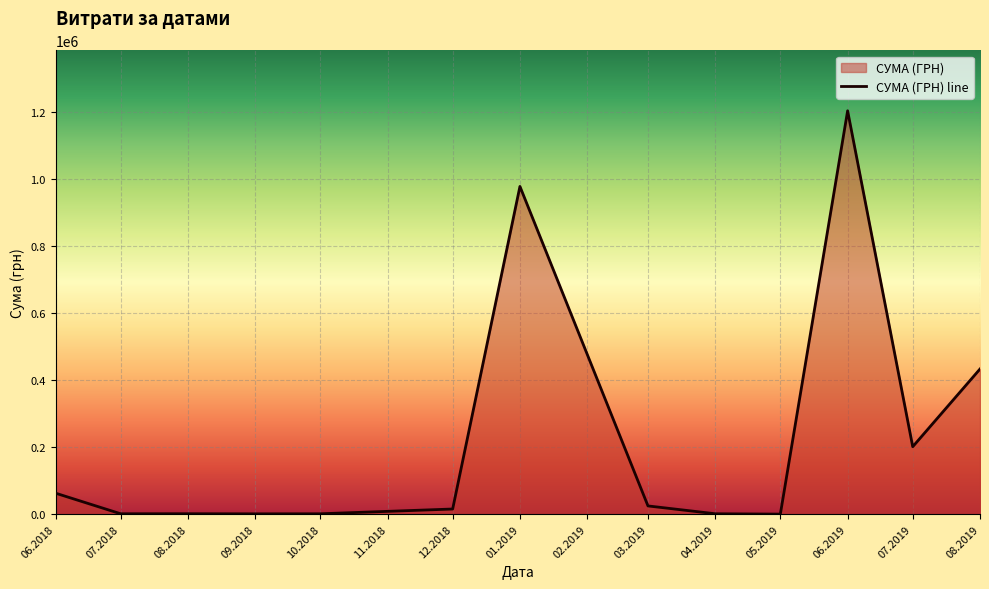

Which has a higher value, 06.2018 or 06.2019?

06.2019